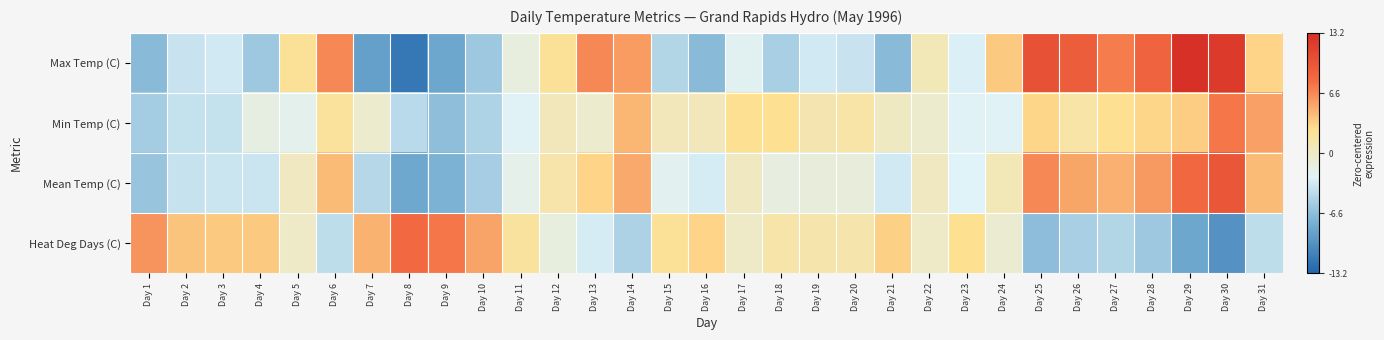

Reading left to right, what are all the values shown in this chart?

Max Temp (C): Day 1=-6.8	Day 2=-3.8	Day 3=-3.3	Day 4=-5.8	Day 5=2.2	Day 6=6.7	Day 7=-8.8	Day 8=-11.8	Day 9=-8.3	Day 10=-5.8	Day 11=-1.3	Day 12=2.2	Day 13=6.7	Day 14=5.7	Day 15=-4.8	Day 16=-6.8	Day 17=-2.3	Day 18=-5.3	Day 19=-3.3	Day 20=-3.8	Day 21=-6.8	Day 22=0.7	Day 23=-2.8	Day 24=3.7	Day 25=10.2	Day 26=9.2	Day 27=7.2	Day 28=8.7	Day 29=13.2	Day 30=12.2	Day 31=3.2
Min Temp (C): Day 1=-5.5	Day 2=-4.0	Day 3=-4.0	Day 4=-1.5	Day 5=-2.0	Day 6=2.0	Day 7=-0.5	Day 8=-4.5	Day 9=-6.5	Day 10=-5.0	Day 11=-2.5	Day 12=0.5	Day 13=-0.5	Day 14=4.5	Day 15=0.5	Day 16=0.5	Day 17=2.5	Day 18=2.5	Day 19=1.0	Day 20=1.5	Day 21=0.0	Day 22=-0.5	Day 23=-2.5	Day 24=-2.5	Day 25=3.0	Day 26=1.5	Day 27=2.5	Day 28=3.0	Day 29=3.5	Day 30=7.5	Day 31=5.5
Mean Temp (C): Day 1=-6.2	Day 2=-3.9	Day 3=-3.7	Day 4=-3.7	Day 5=0.1	Day 6=4.3	Day 7=-4.7	Day 8=-8.2	Day 9=-7.5	Day 10=-5.4	Day 11=-1.9	Day 12=1.3	Day 13=3.1	Day 14=5.1	Day 15=-2.2	Day 16=-3.2	Day 17=0.1	Day 18=-1.4	Day 19=-1.2	Day 20=-1.2	Day 21=-3.4	Day 22=0.1	Day 23=-2.7	Day 24=0.6	Day 25=6.6	Day 26=5.3	Day 27=4.8	Day 28=5.8	Day 29=8.3	Day 30=9.8	Day 31=4.3
Heat Deg Days (C): Day 1=6.2	Day 2=3.9	Day 3=3.7	Day 4=3.7	Day 5=-0.1	Day 6=-4.3	Day 7=4.7	Day 8=8.2	Day 9=7.5	Day 10=5.4	Day 11=1.9	Day 12=-1.3	Day 13=-3.1	Day 14=-5.1	Day 15=2.2	Day 16=3.2	Day 17=-0.1	Day 18=1.4	Day 19=1.2	Day 20=1.2	Day 21=3.4	Day 22=-0.1	Day 23=2.7	Day 24=-0.6	Day 25=-6.6	Day 26=-5.3	Day 27=-4.8	Day 28=-5.8	Day 29=-8.3	Day 30=-9.8	Day 31=-4.3